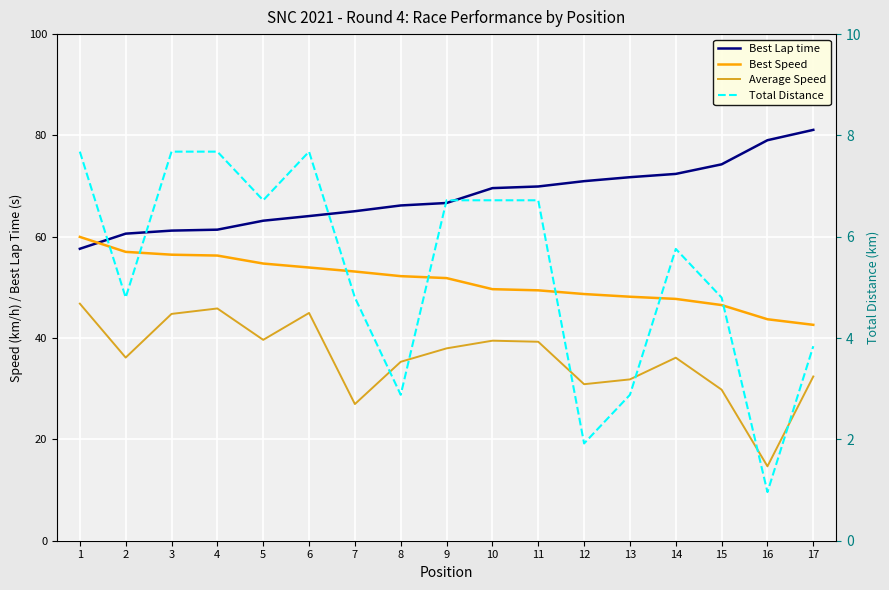

True or false: Average Speed and Best Lap time intersect in this chart.

False